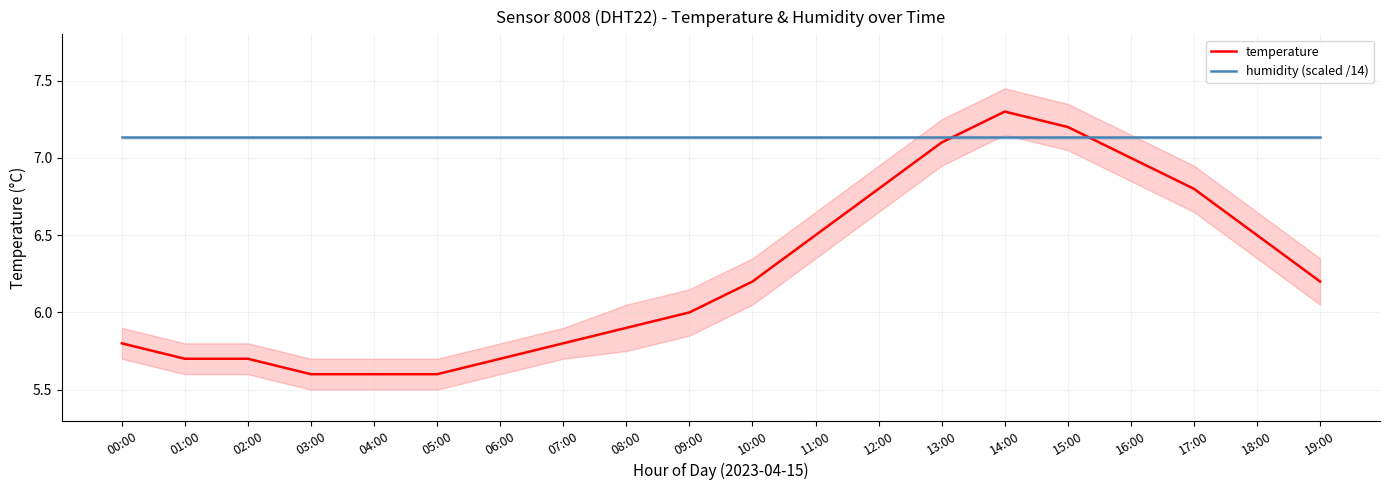

What is the approximate value of temperature at 15:00?

7.2